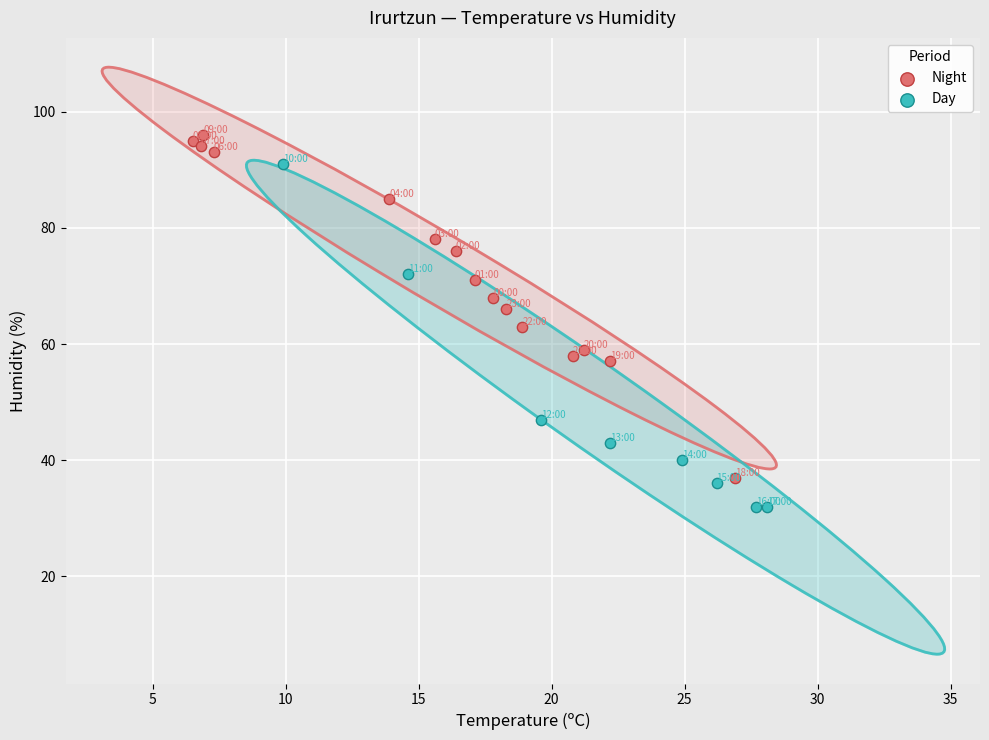

Which series contains the highest Y value?

Night